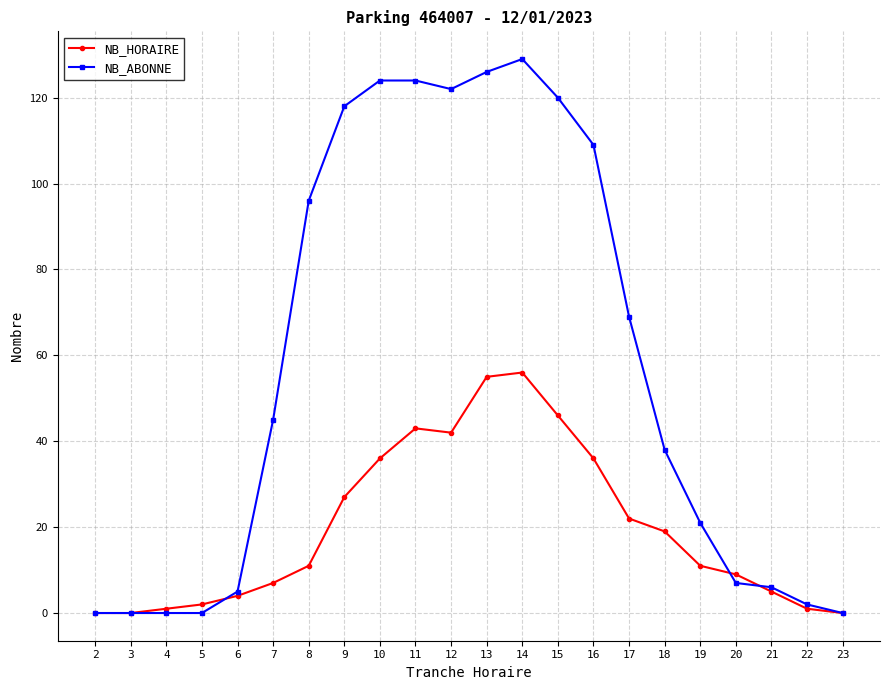

What is the approximate value of NB_HORAIRE at 4?

1